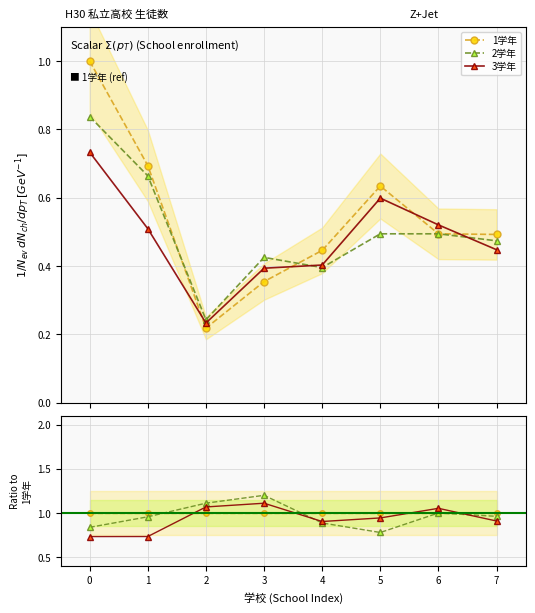

Which series has the largest total across all categories?

1学年